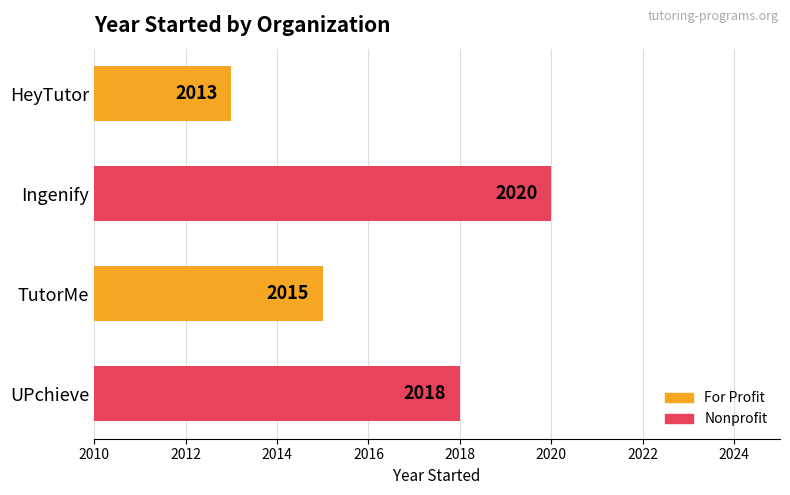

What is the difference between the maximum and minimum values?

7